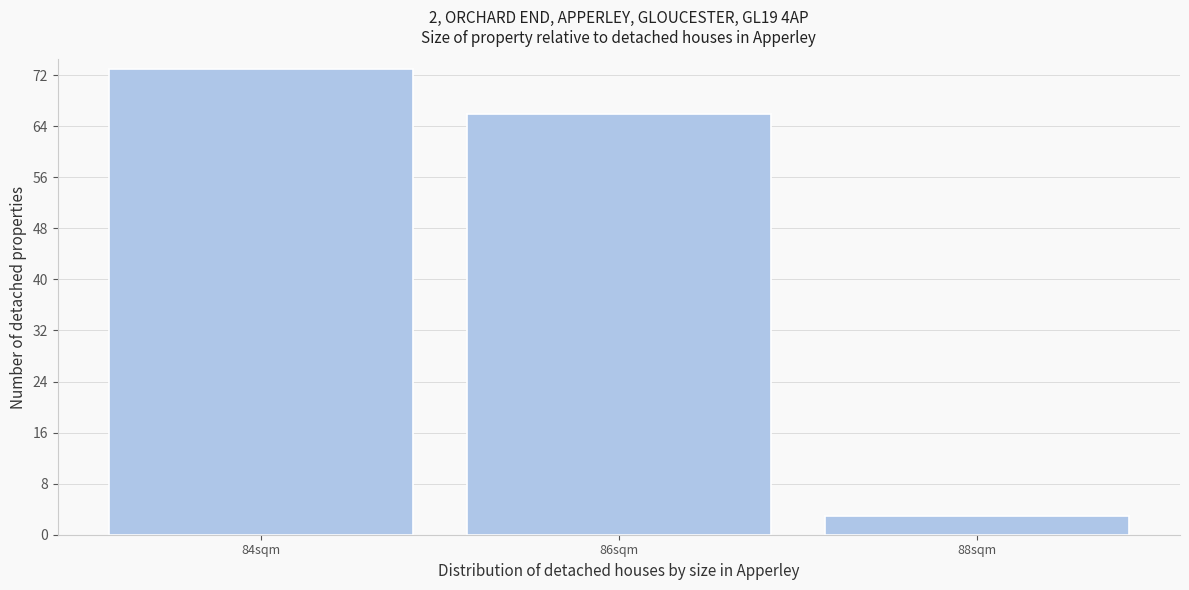

Reading left to right, extract all data points from this chart.

84sqm=73	86sqm=66	88sqm=3